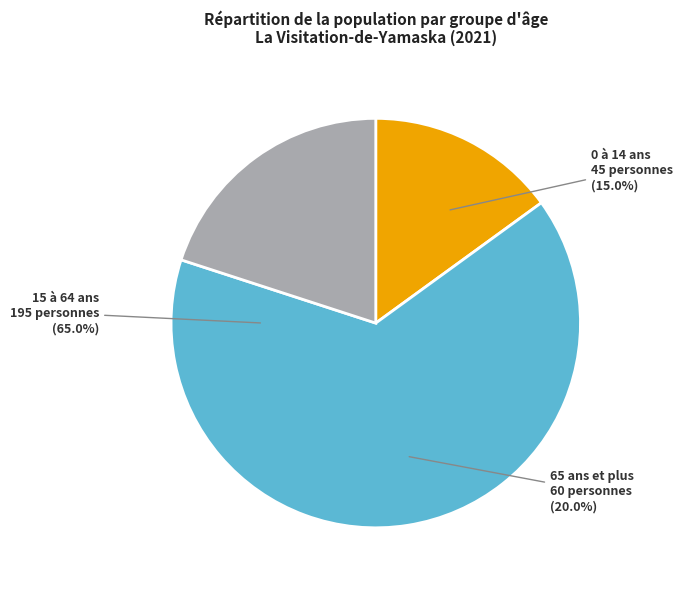

Which slice represents more than half of the pie?

15 à 64 ans